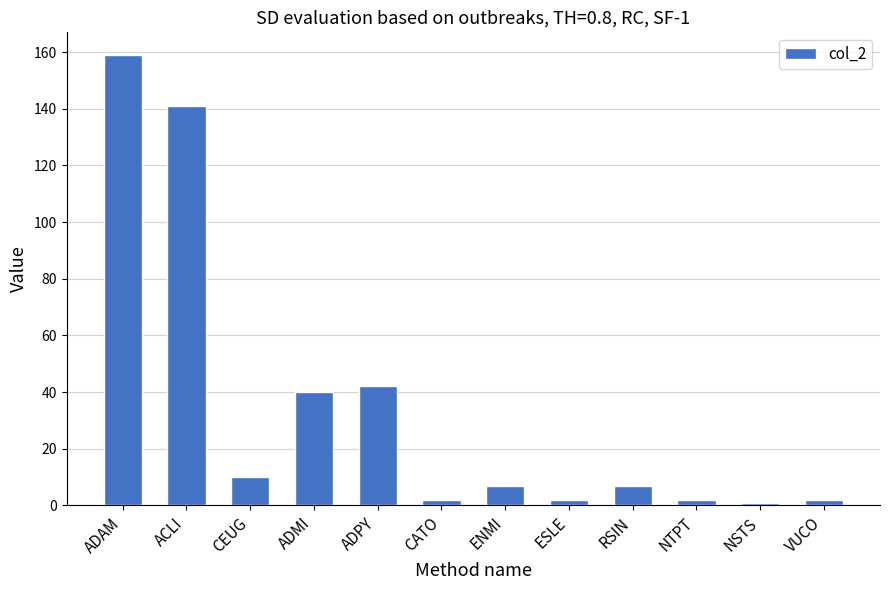

Reading right to left, what are all the values shown in this chart?

VUCO=2	NSTS=1	NTPT=2	RSIN=7	ESLE=2	ENMI=7	CATO=2	ADPY=42	ADMI=40	CEUG=10	ACLI=141	ADAM=159